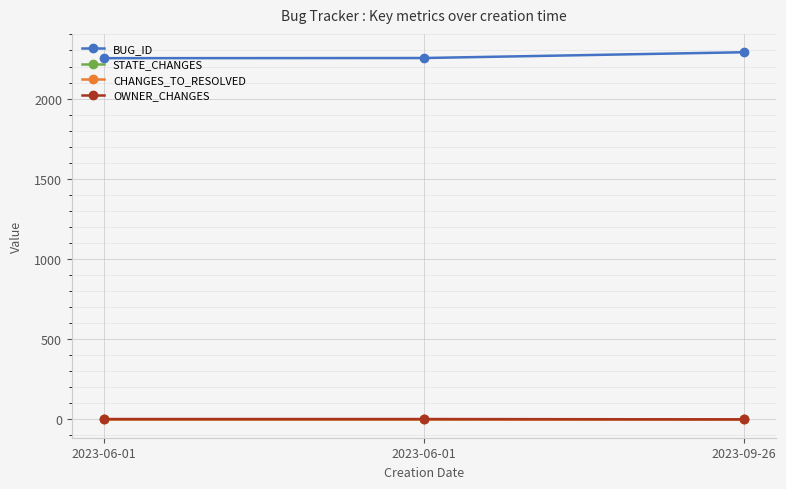

Reading right to left, extract all data points from this chart.

BUG_ID: 2289	2253	2252
STATE_CHANGES: 1	1	1
CHANGES_TO_RESOLVED: 0	0	0
OWNER_CHANGES: 0	2	2